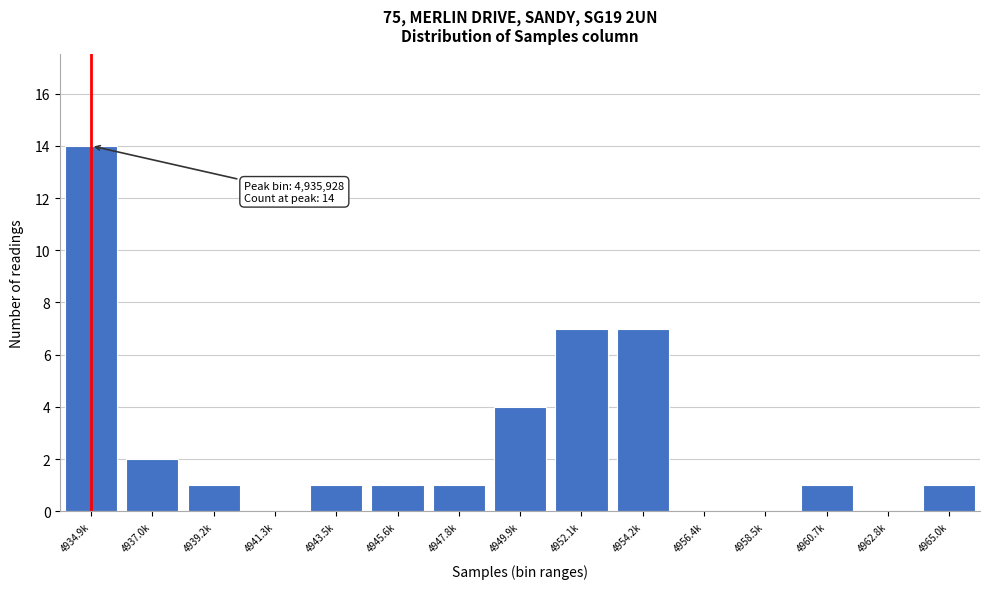

Reading left to right, what are all the values shown in this chart?

4934.9k=14	4937.0k=2	4939.2k=1	4941.3k=0	4943.5k=1	4945.6k=1	4947.8k=1	4949.9k=4	4952.1k=7	4954.2k=7	4956.4k=0	4958.5k=0	4960.7k=1	4962.8k=0	4965.0k=1